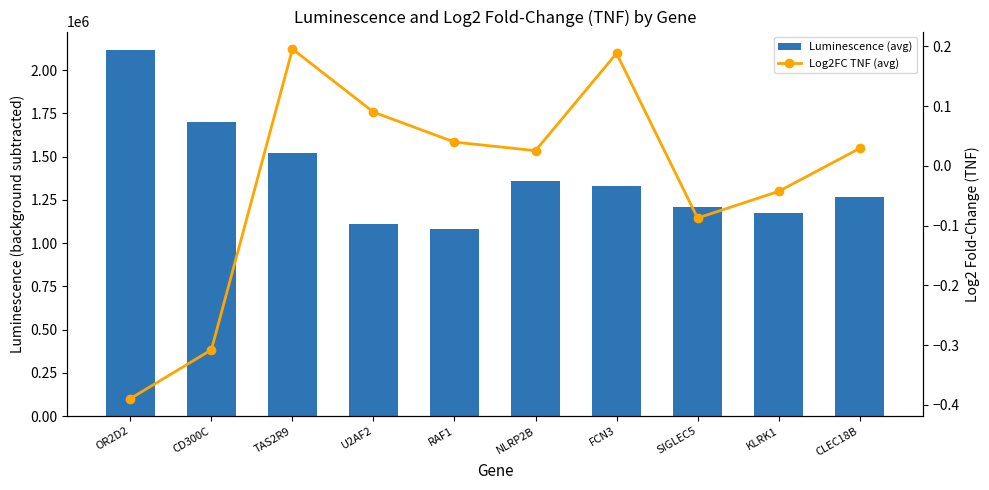

Where does the Log2FC TNF (avg) series first go above 0?

TAS2R9